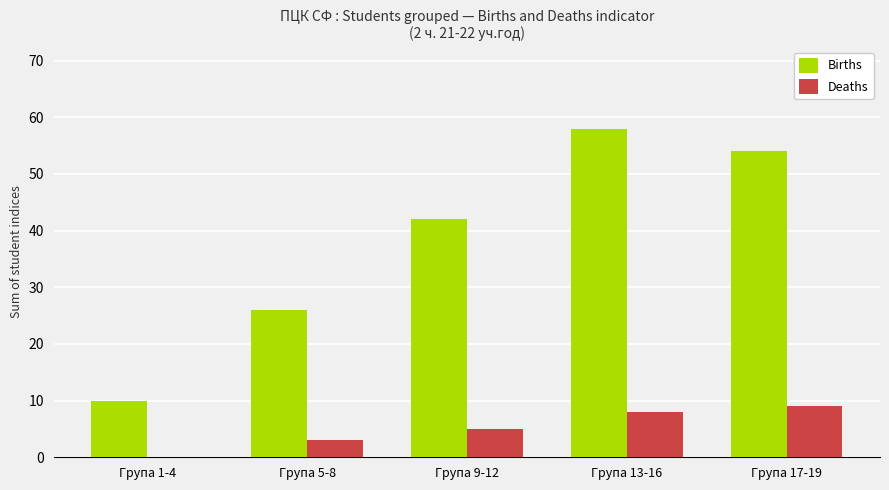

Reading left to right, transcribe all the data shown in this chart.

Births: 10	26	42	58	54
Deaths: 0	3	5	8	9